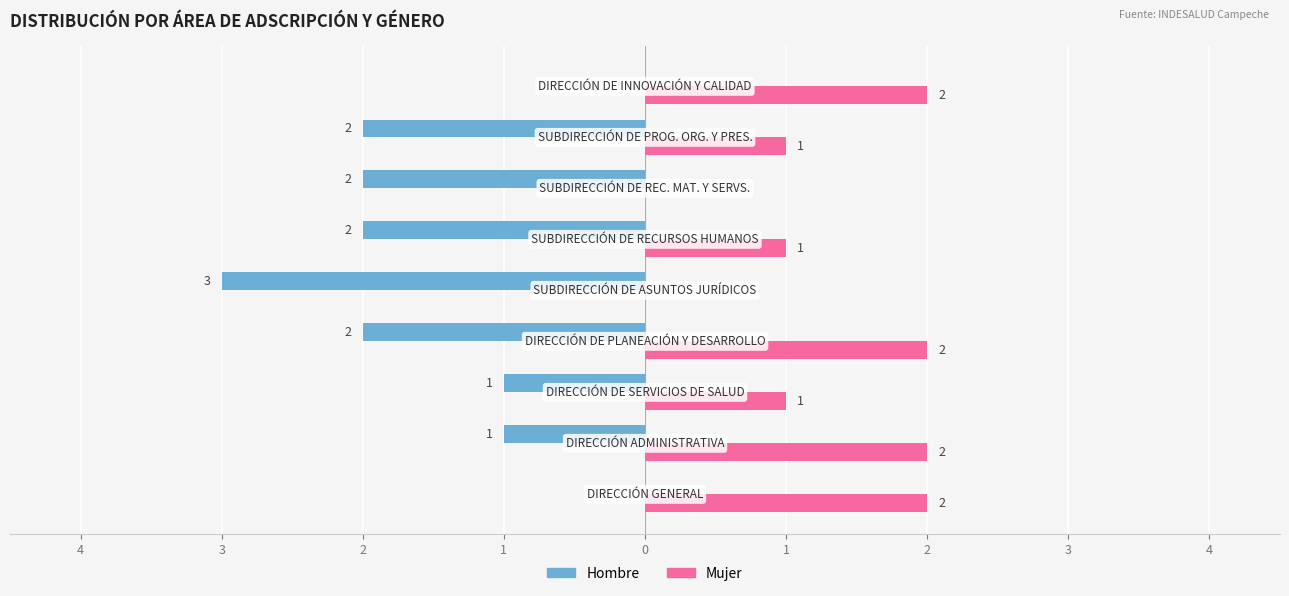

What is the lowest value of the Hombre series?

-3